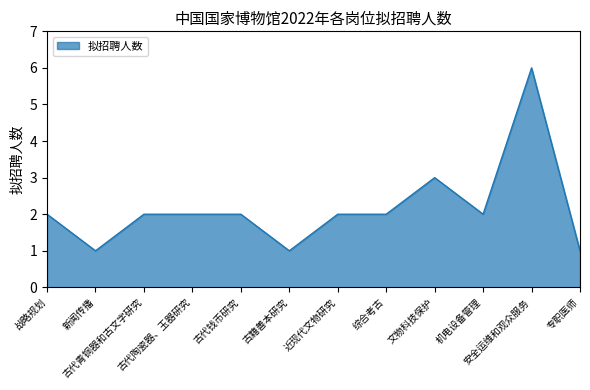

Reading left to right, extract all data points from this chart.

战略规划=2	新闻传播=1	古代青铜器和古文字研究=2	古代陶瓷器、玉器研究=2	古代钱币研究=2	古籍善本研究=1	近现代文物研究=2	综合考古=2	文物科技保护=3	机电设备管理=2	安全运维和观众服务=6	专职医师=1